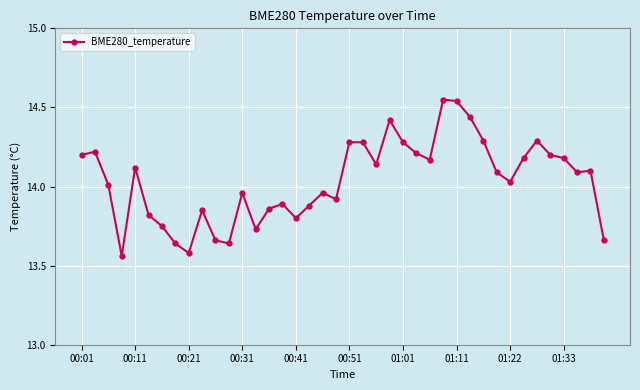

How many data points are less than 14?

17